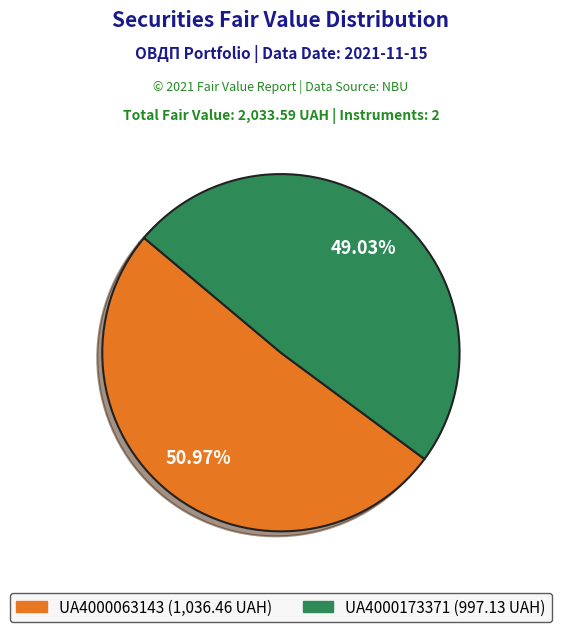

The UA4000173371 slice represents 49% of the pie. True or false?

True